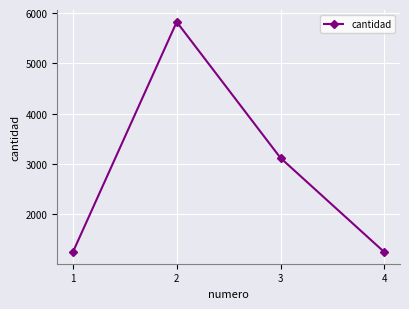

How many data points are less than 3120?

2